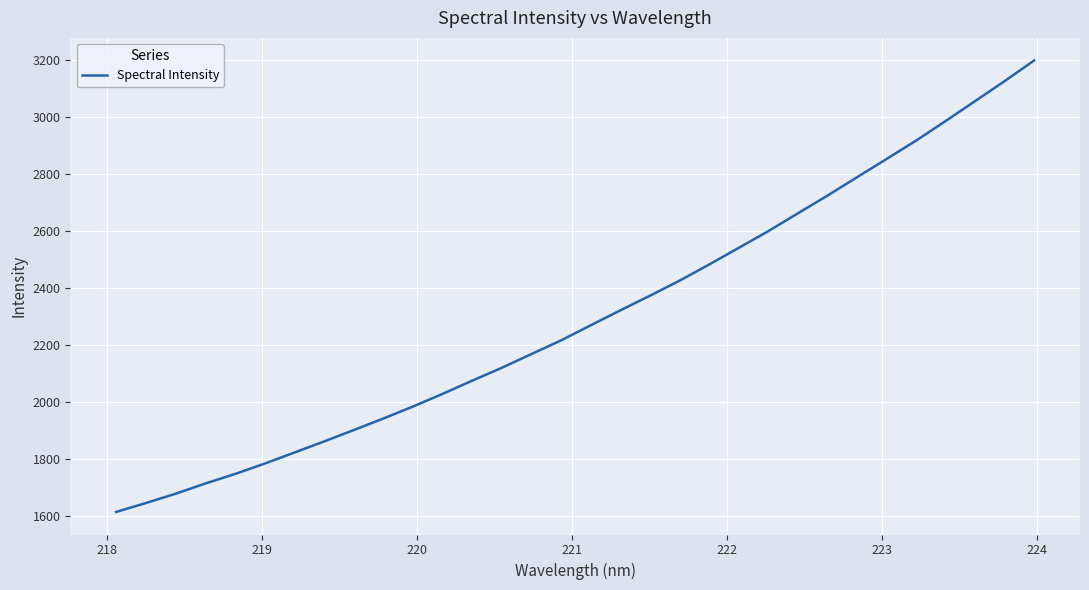

Does the chart display data point markers on the line(s)?

No